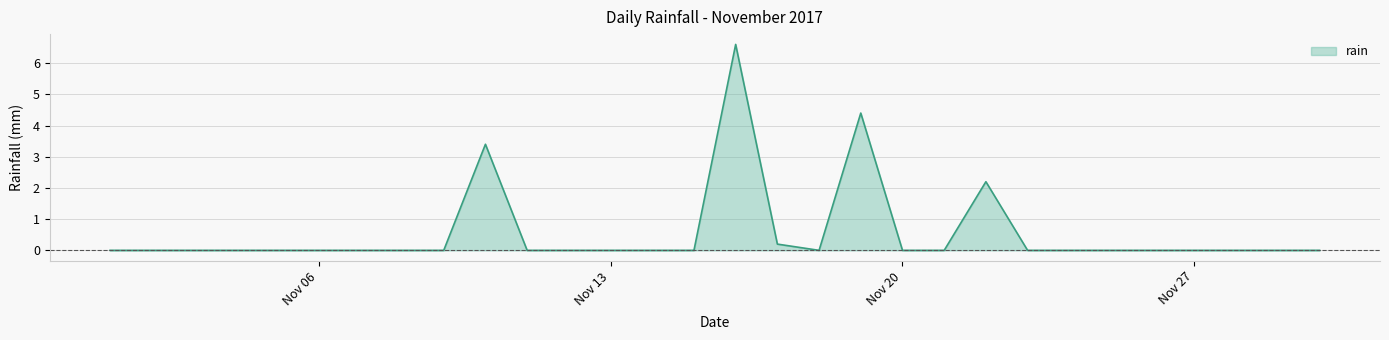

How many lines are shown in the chart?

1